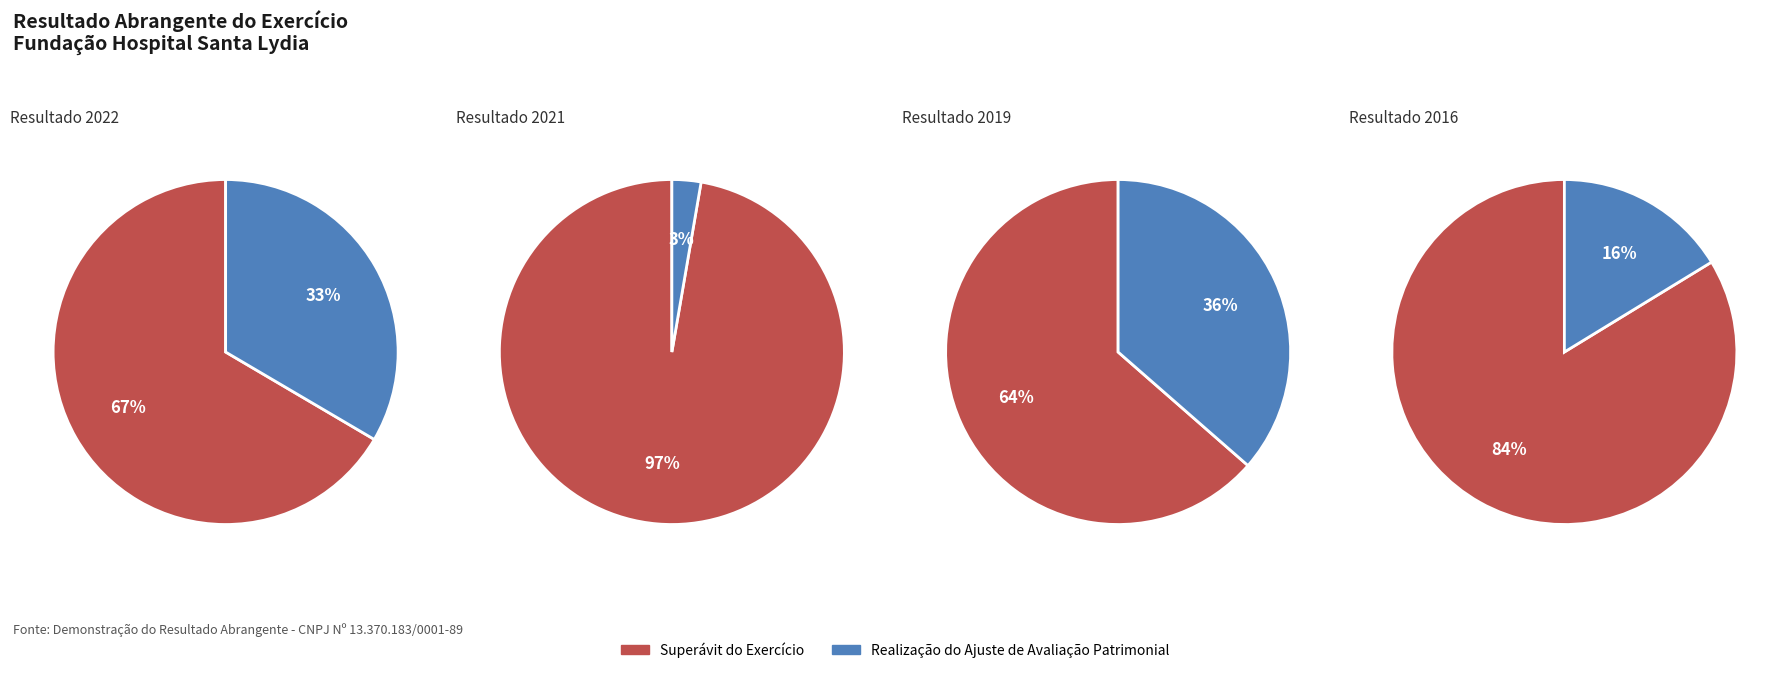

Is it true that 2017 is 22% of the pie?

False